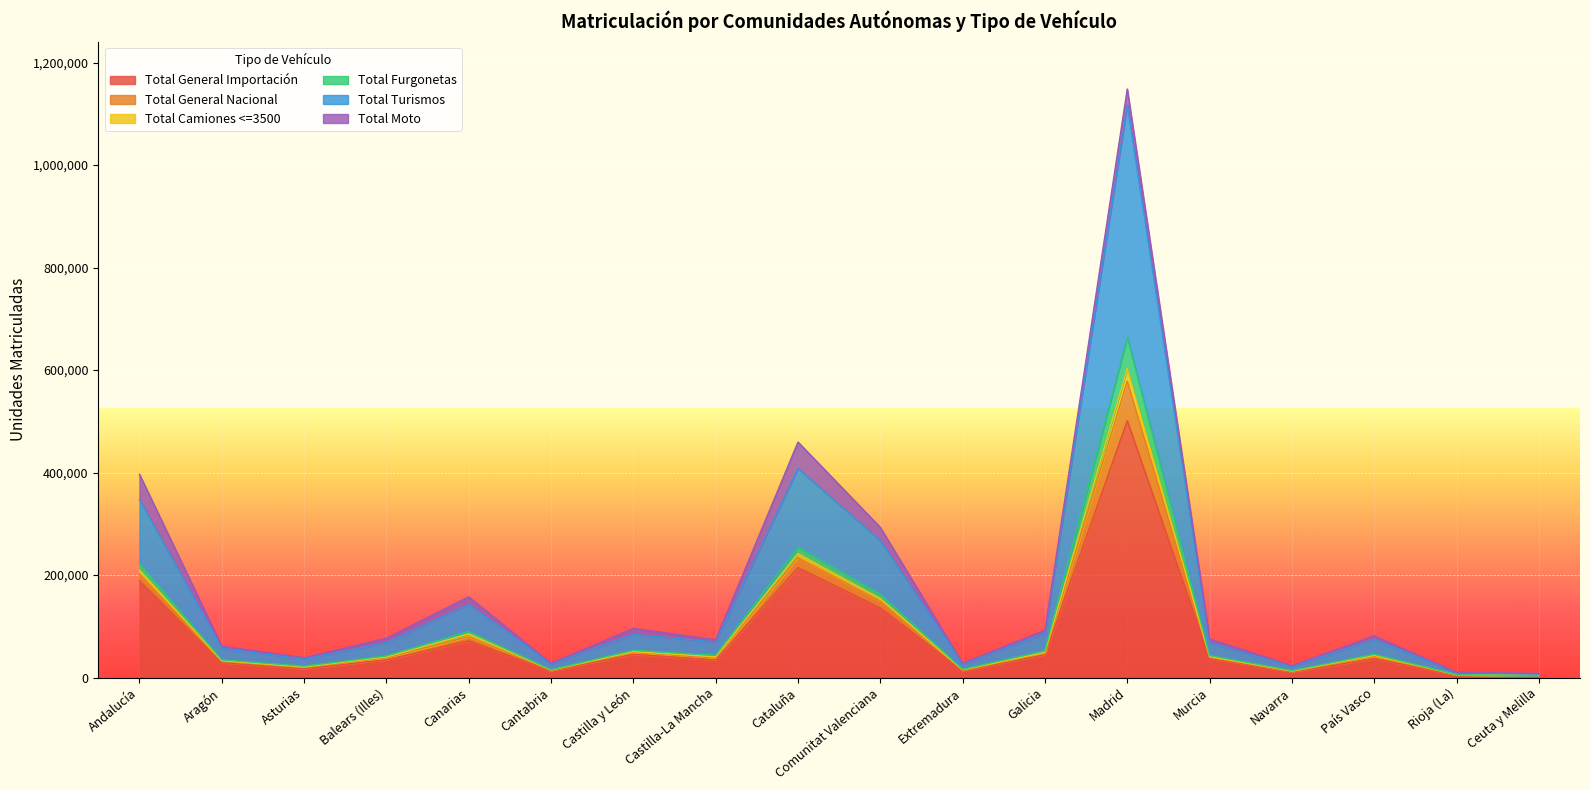

At which label is Total General Importación closest to 252689?

Cataluña